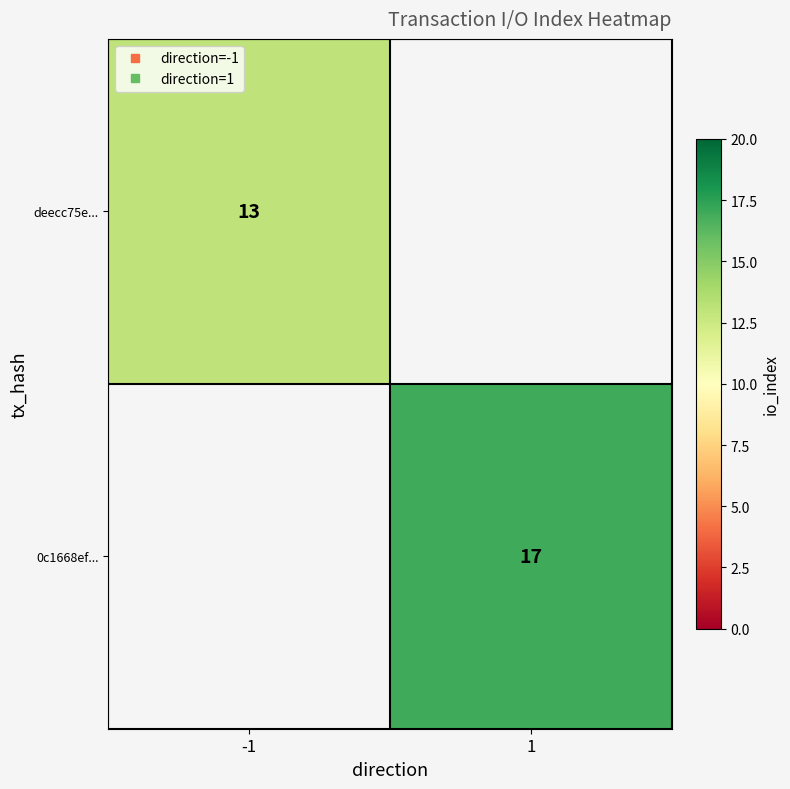

Which category has the highest value across all series?

1